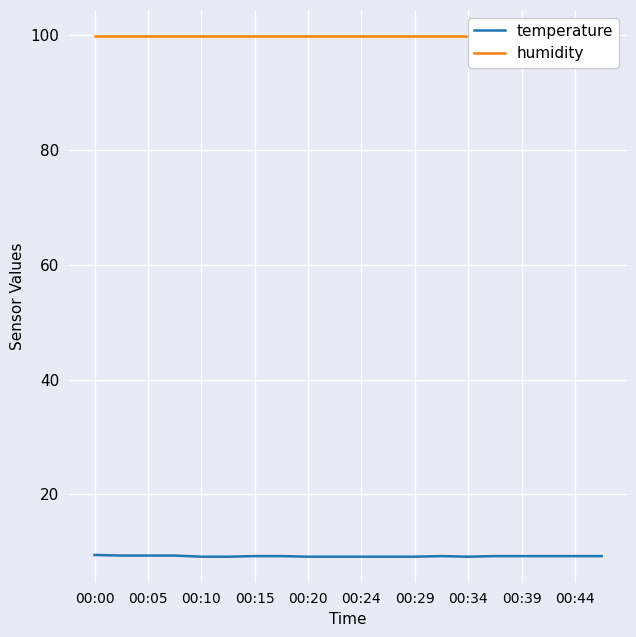

Which series has the largest range (max minus min)?

temperature